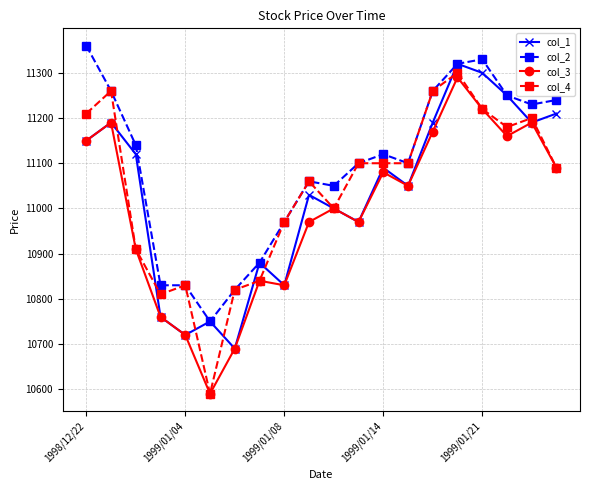

Reading right to left, extract all data points from this chart.

col_1: 11210	11190	11250	11300	11320	11190	11050	11090	10970	11000	11030	10830	10880	10690	10750	10720	10760	11120	11190	11150
col_2: 11240	11230	11250	11330	11320	11260	11100	11120	11100	11050	11060	10970	10880	10820	10750	10830	10830	11140	11260	11360
col_3: 11090	11190	11160	11220	11290	11170	11050	11080	10970	11000	10970	10830	10840	10690	10590	10720	10760	10910	11190	11150
col_4: 11090	11200	11180	11220	11300	11260	11100	11100	11100	11000	11060	10970	10840	10820	10590	10830	10810	10910	11260	11210